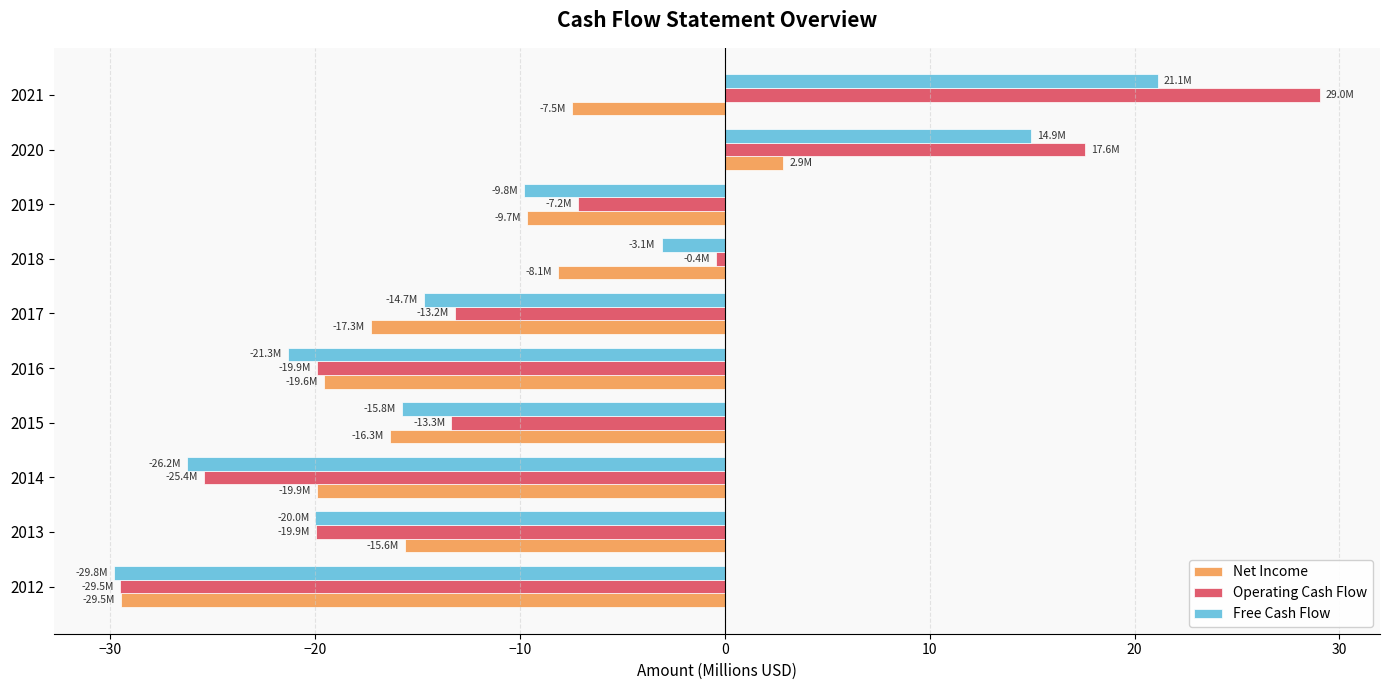

How many negative values does the Free Cash Flow series have?

8